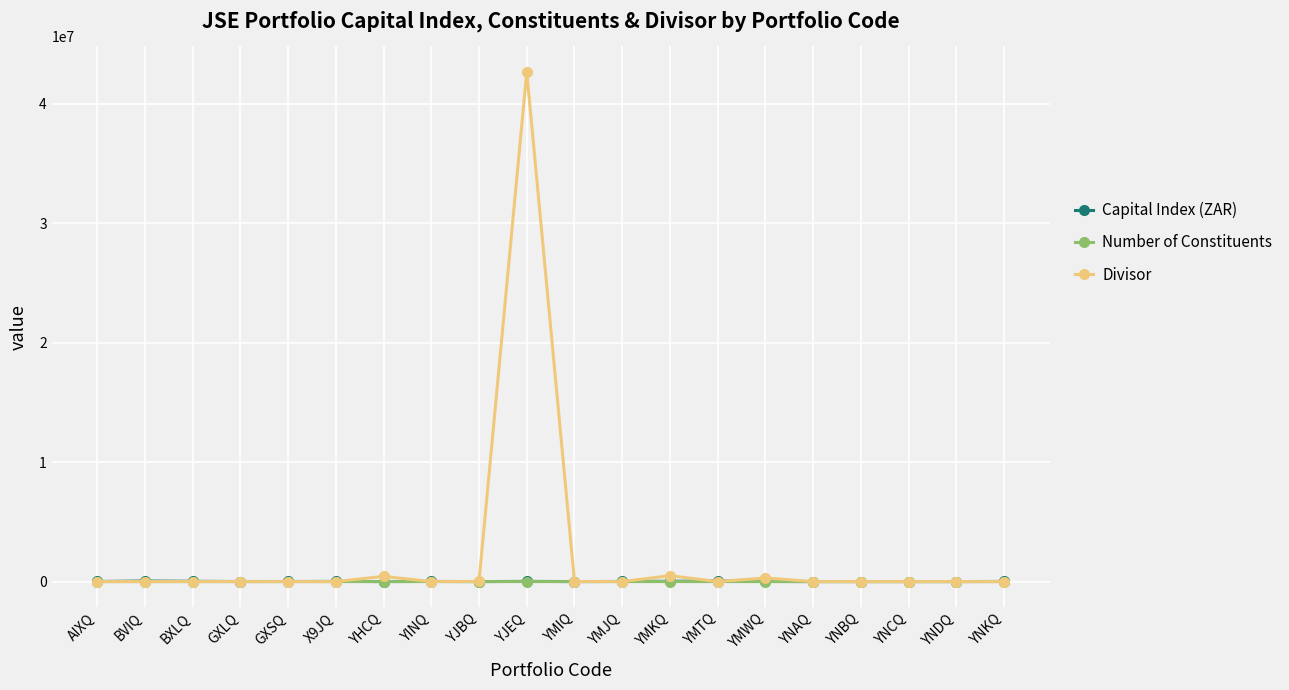

Is it true that Divisor equals 0.0 at YNBQ?

True